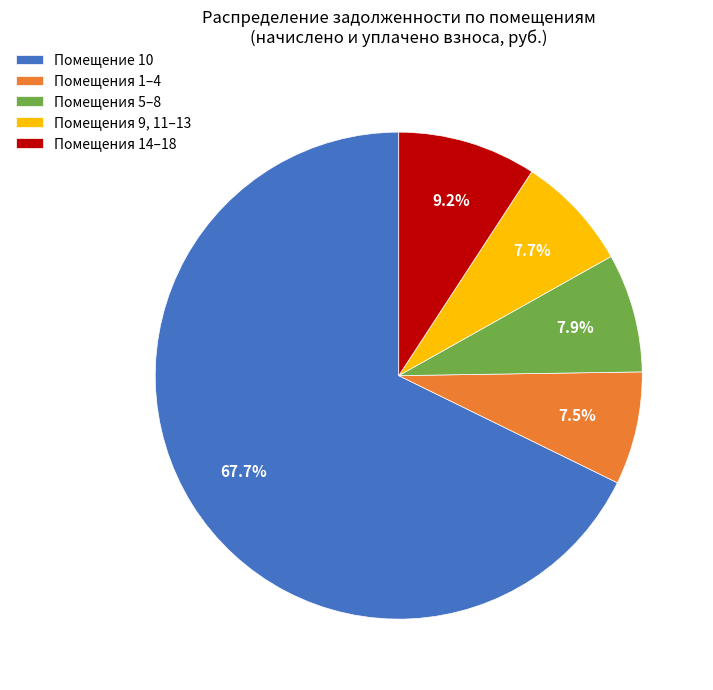

Which slice represents more than half of the pie?

Помещение 10